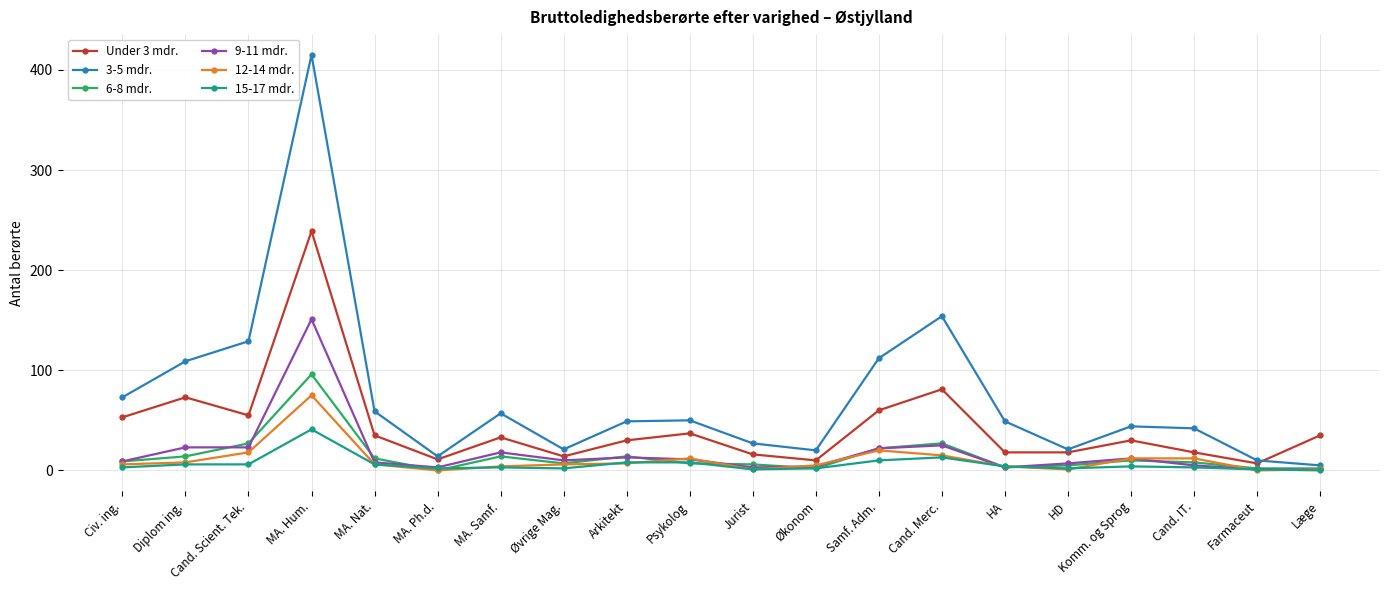

True or false: 15-17 mdr. has more than 2 interior local peaks.

True